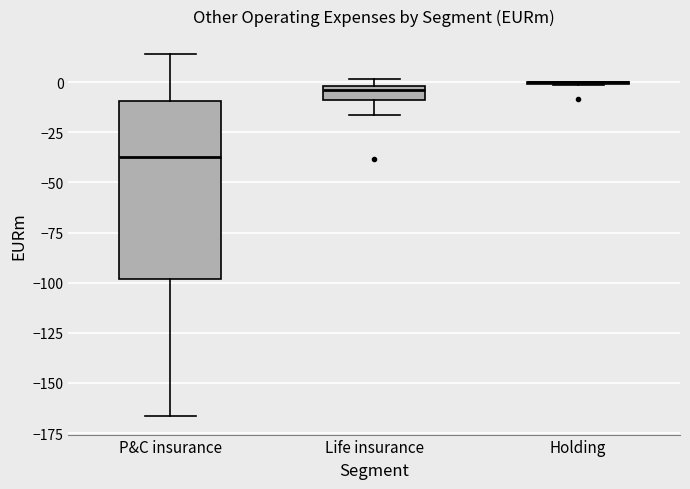

Comparing the boxes themselves (not the whiskers), which one is the tallest?

P&C insurance